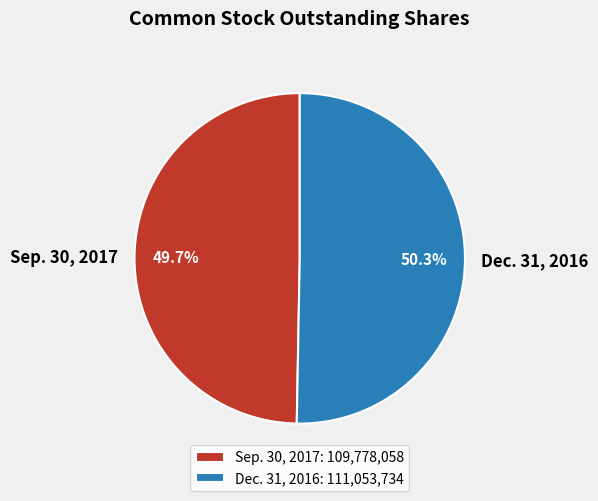

What is the smallest slice in the pie chart?

Sep. 30, 2017